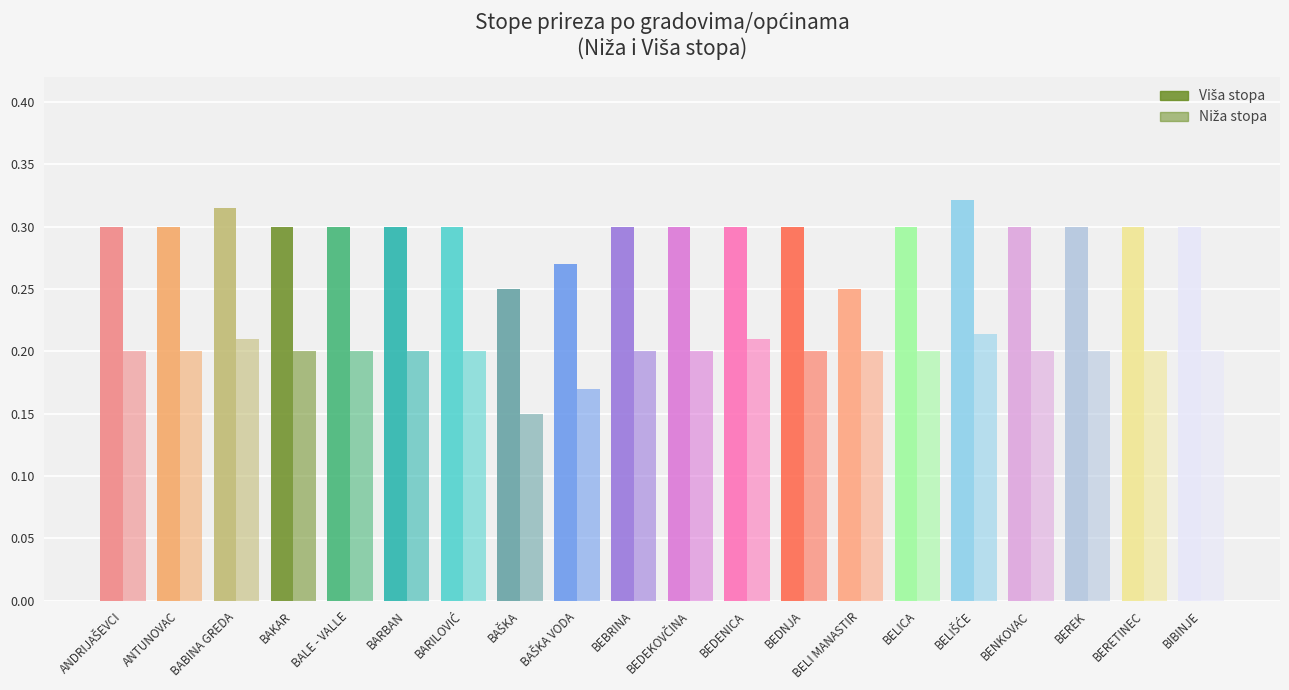

Which series has the largest range (max minus min)?

Viša stopa